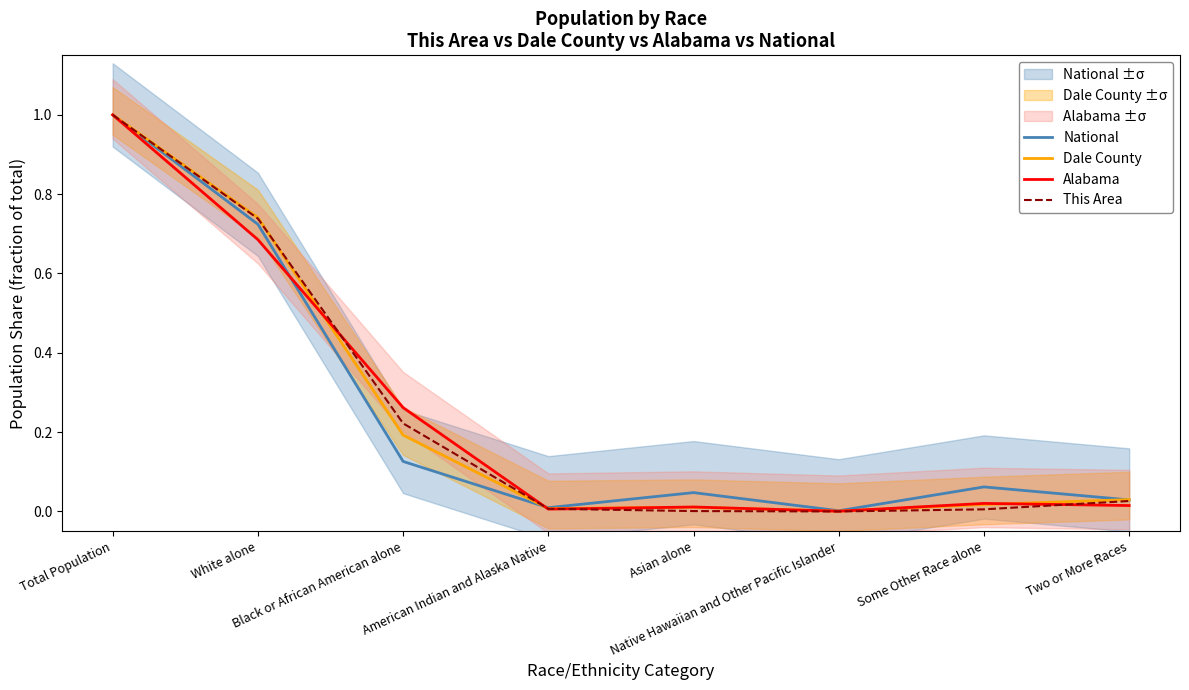

Between Asian alone and Two or More Races, which series saw the biggest shift?

This Area